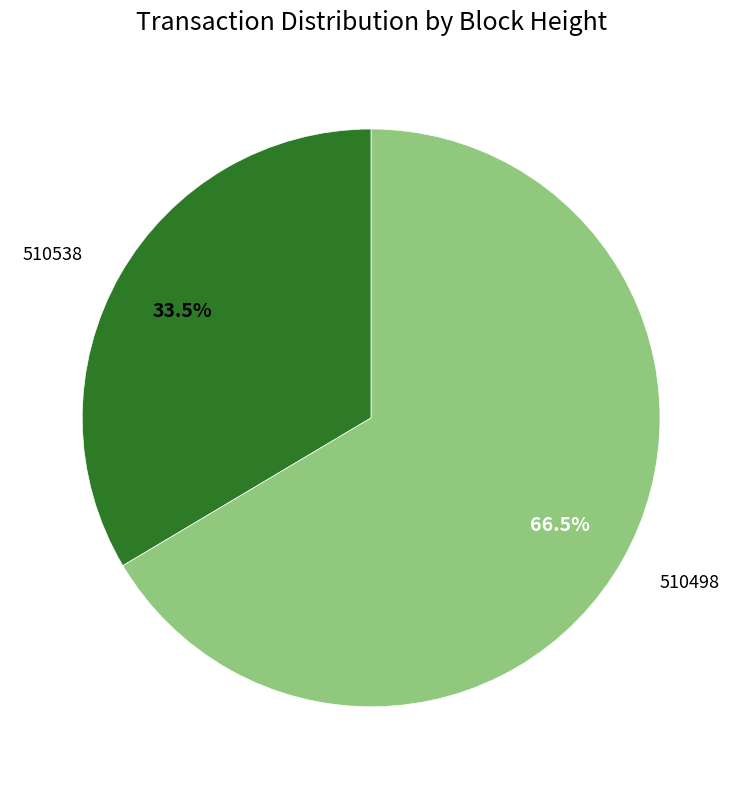

Combined, do 510498 and 510538 account for over 50%?

Yes